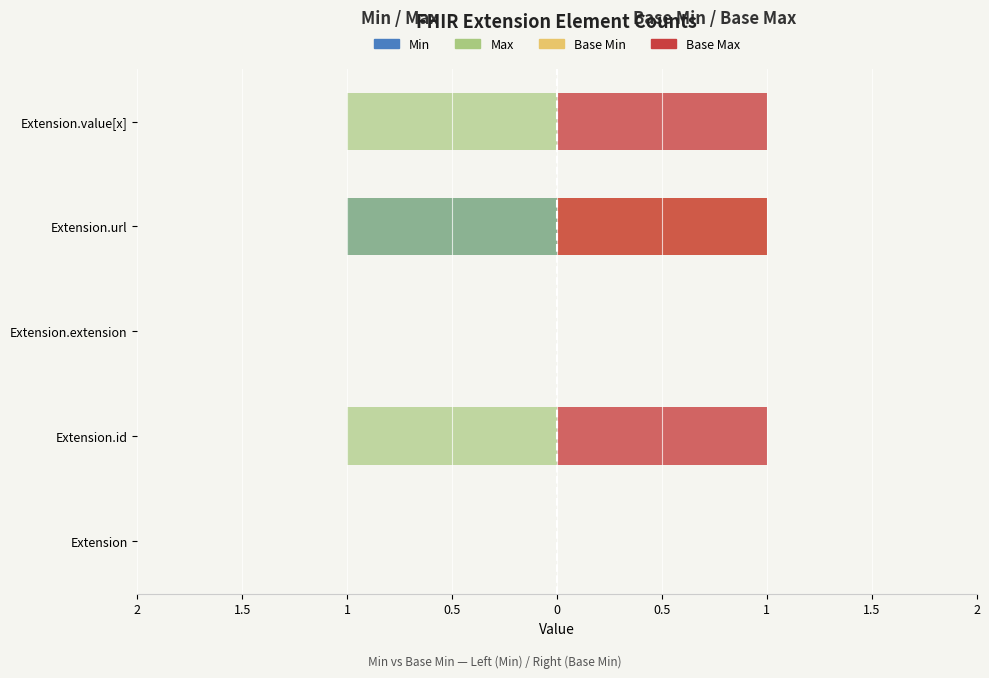

What are all the series names shown in the legend?

Min, Max, Base Min, Base Max